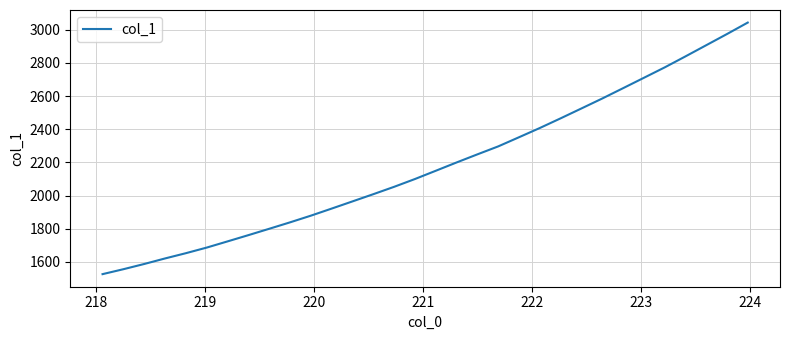

What is the difference between the maximum and minimum values?

1517.4